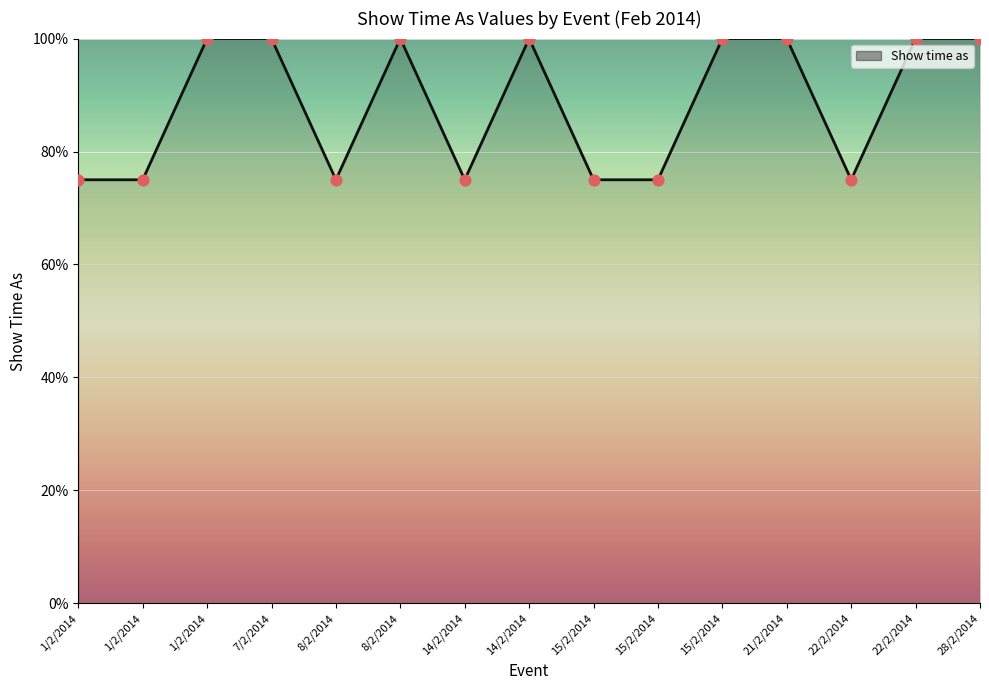

Is this an area chart (filled region under the line)?

Yes